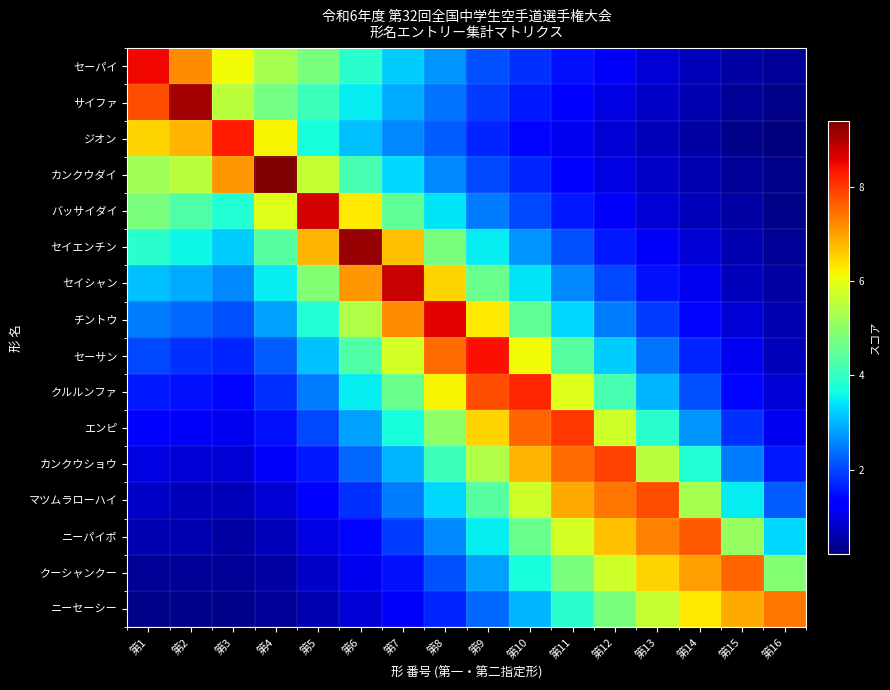

Rank the series at 第4 from highest to lowest value.

カンクウダイ, ジオン, バッサイダイ, セーパイ, サイファ, セイエンチン, セイシャン, チントウ, セーサン, クルルンファ, エンピ, カンクウショウ, マツムラローハイ, ニーパイポ, クーシャンクー, ニーセーシー